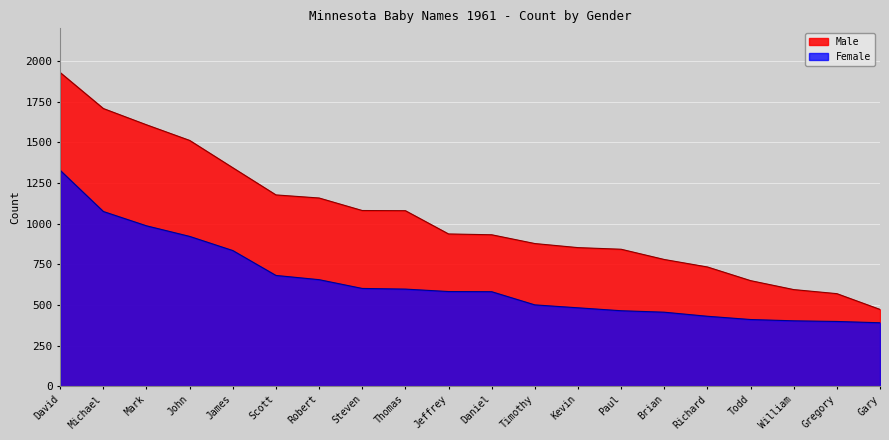

Is it true that Female equals 482 at Kevin?

True